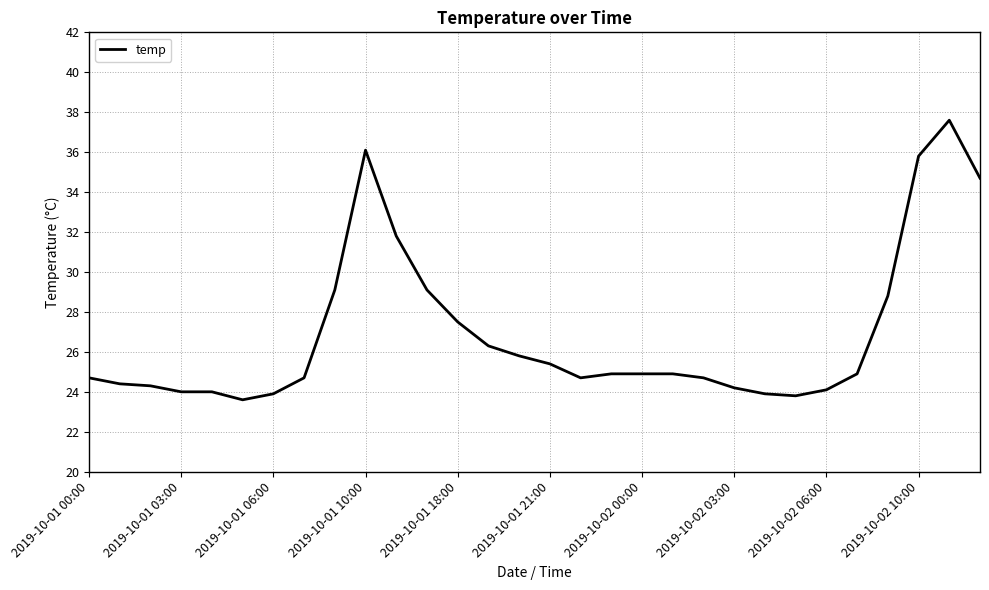

What is the minimum value shown in the chart?

23.6